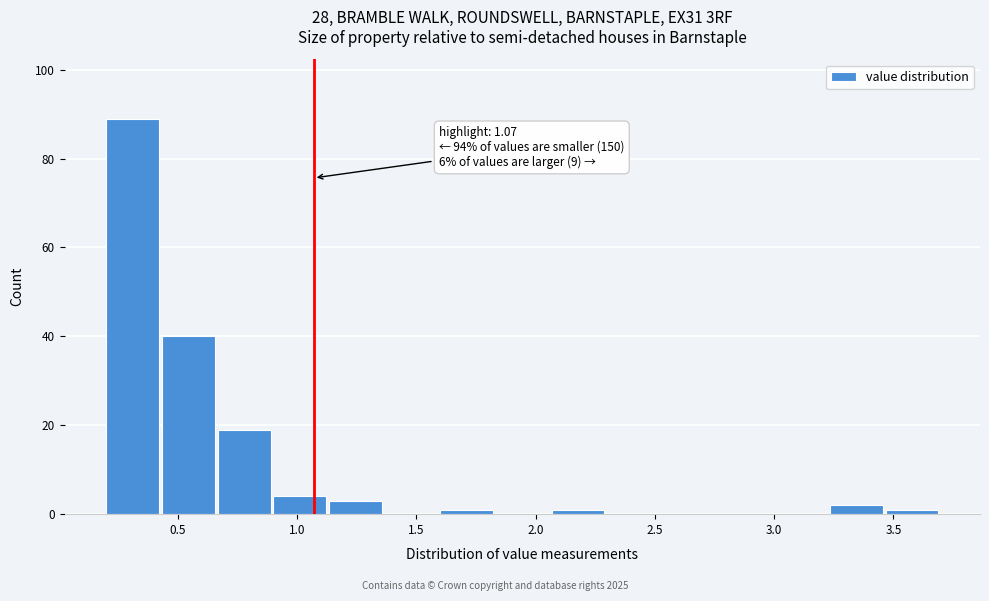

Which range on the x-axis has the tallest bar?

0.20 to 0.45